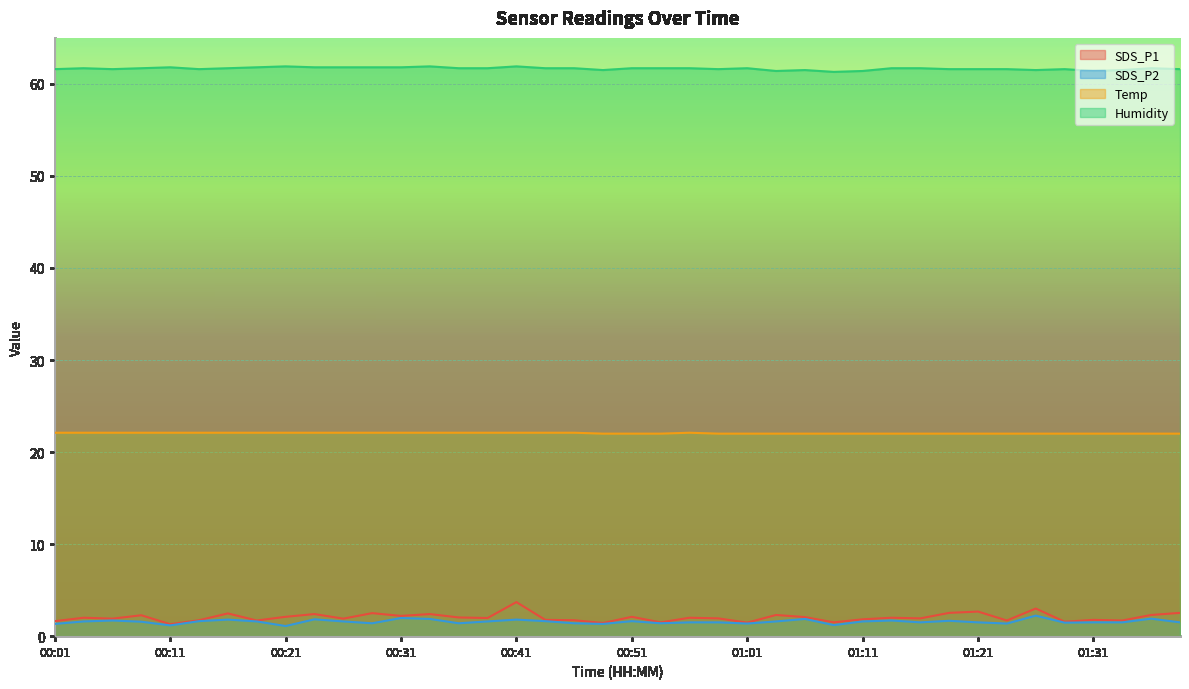

How many data points in SDS_P1 are above 2?

17